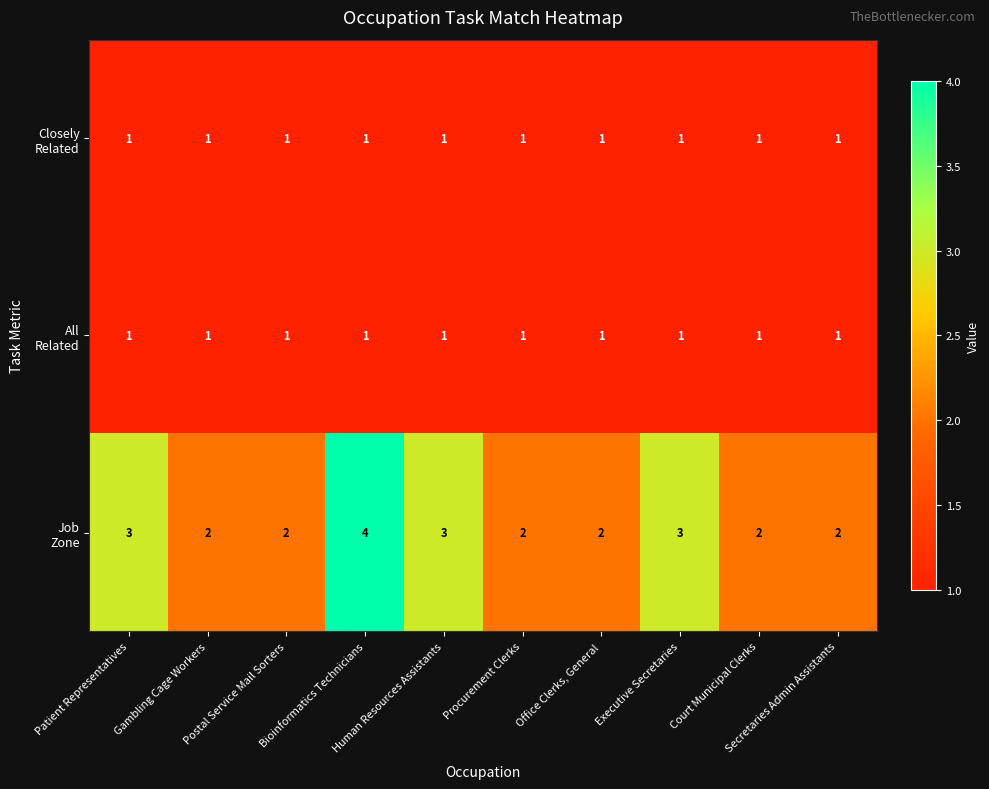

At which category is the sum across all series the highest?

Bioinformatics Technicians